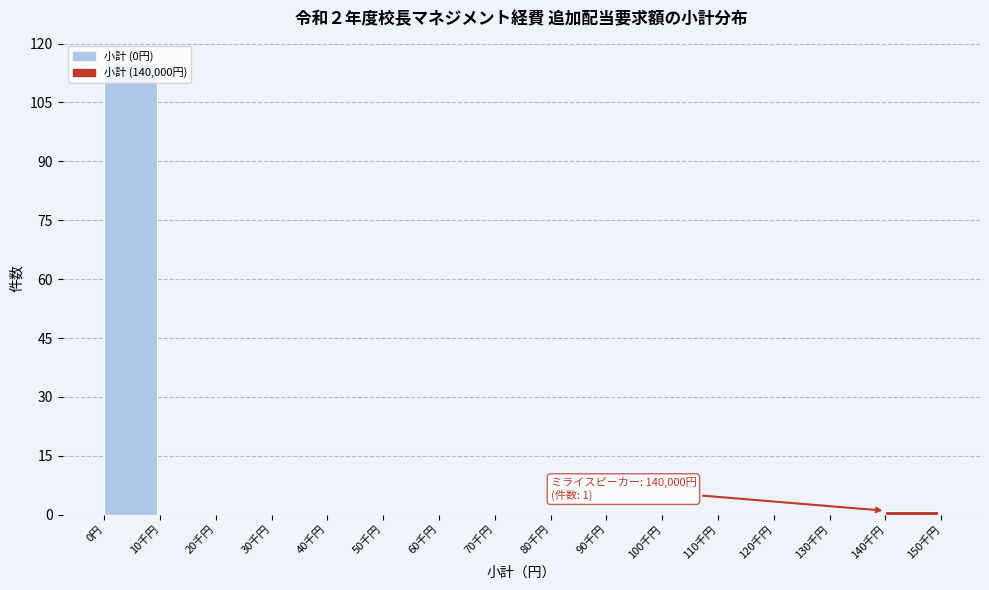

What is the sum of all values?

116